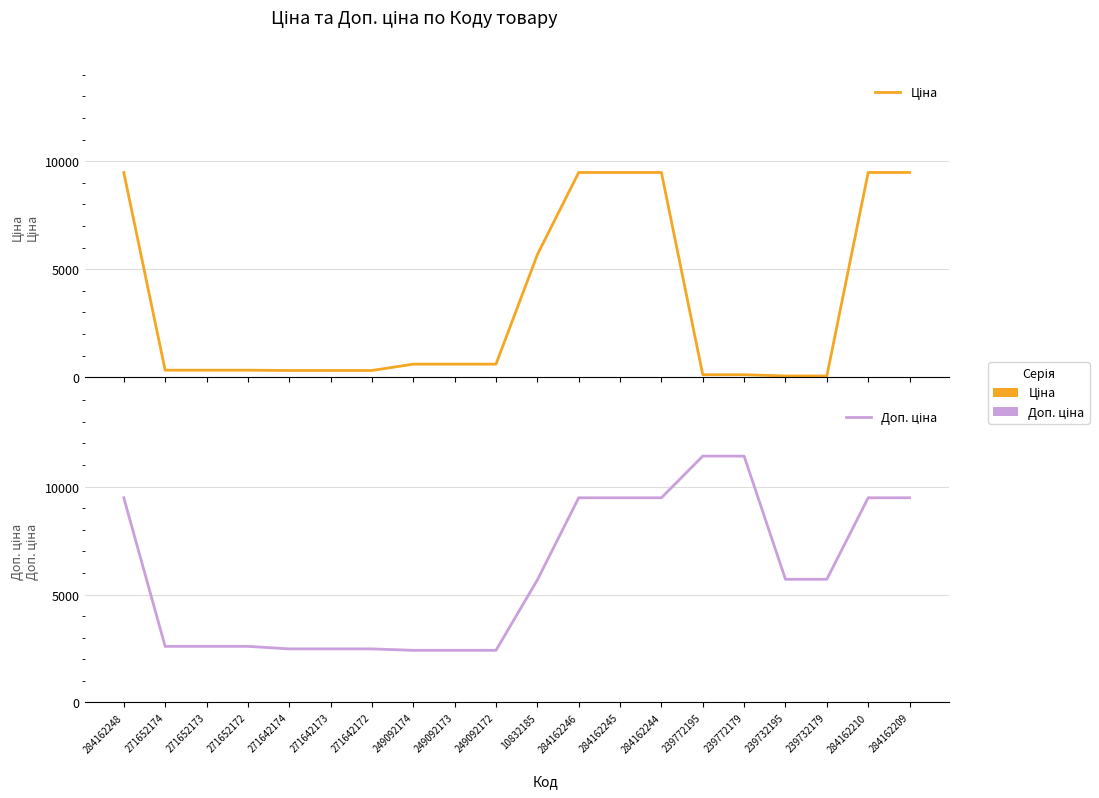

What is the maximum value for Доп. ціна?

11410.0